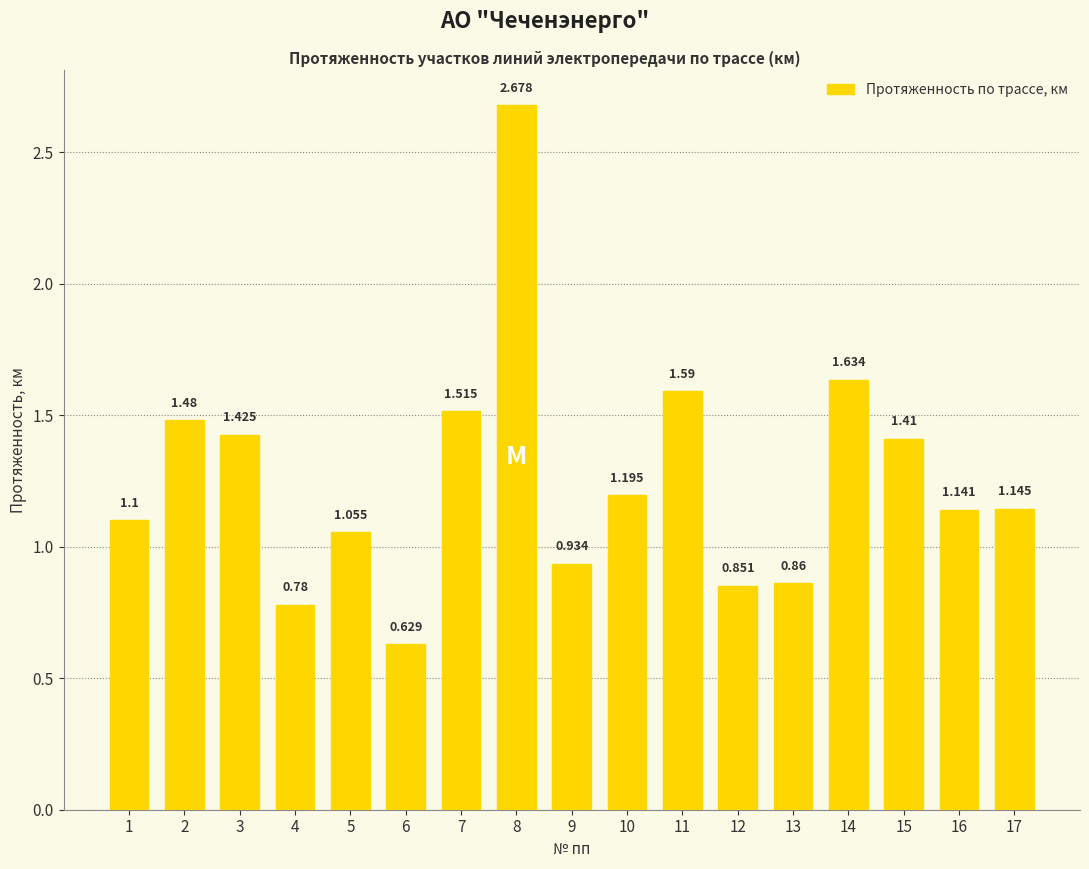

Which label corresponds to the largest value in the chart?

8